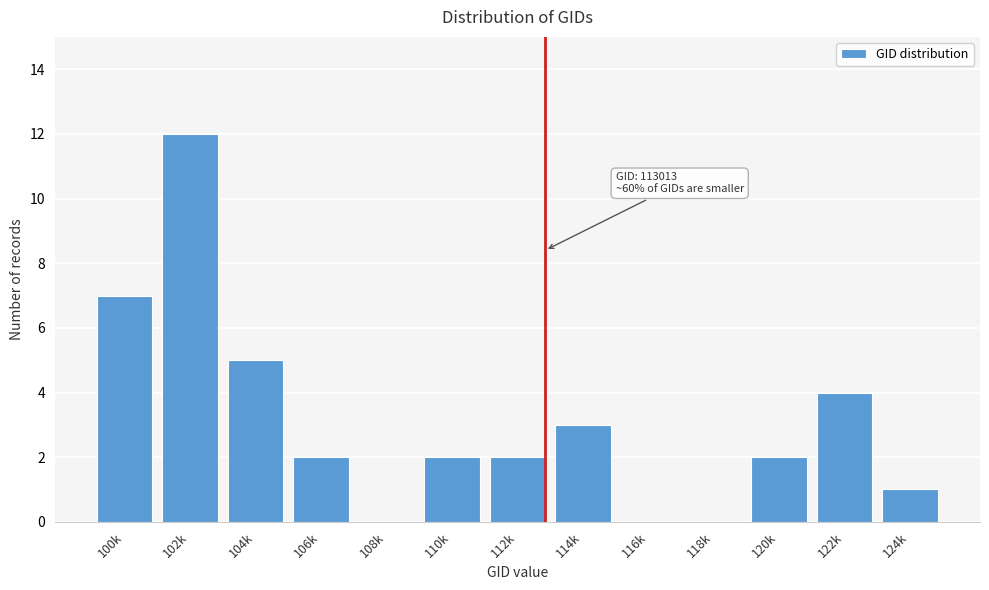

Reading right to left, list all the values displayed in this chart.

124k=1	122k=4	120k=2	118k=0	116k=0	114k=3	112k=2	110k=2	108k=0	106k=2	104k=5	102k=12	100k=7